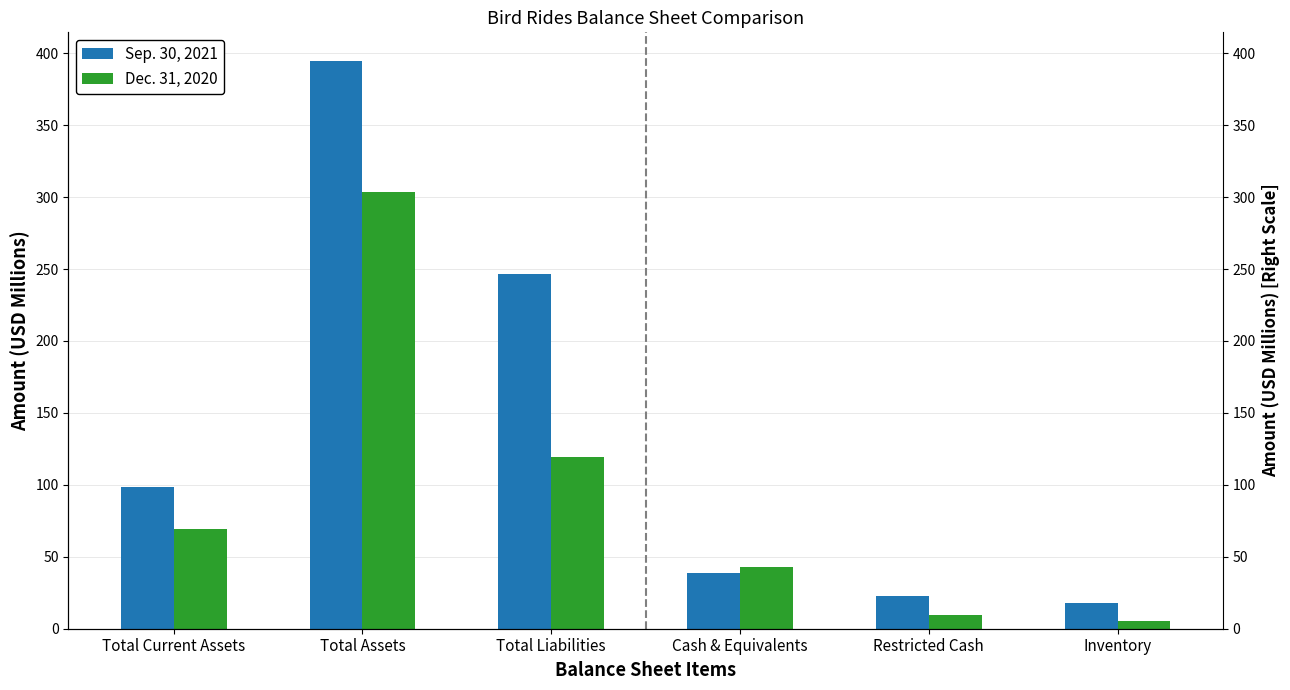

What is the average value of the Sep. 30, 2021 series?

136.6